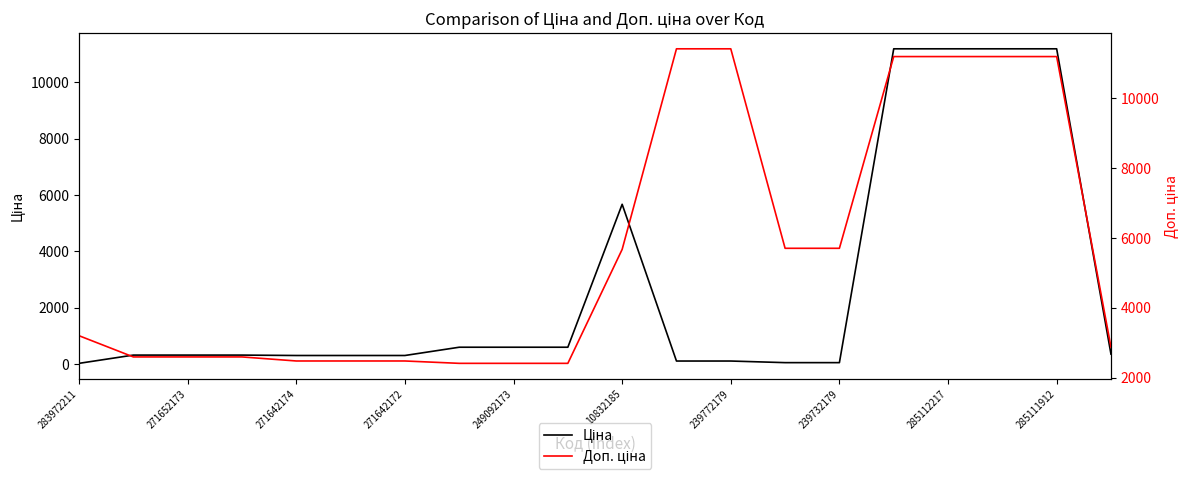

Rank the series at 239732179 from highest to lowest value.

Доп. ціна, Ціна